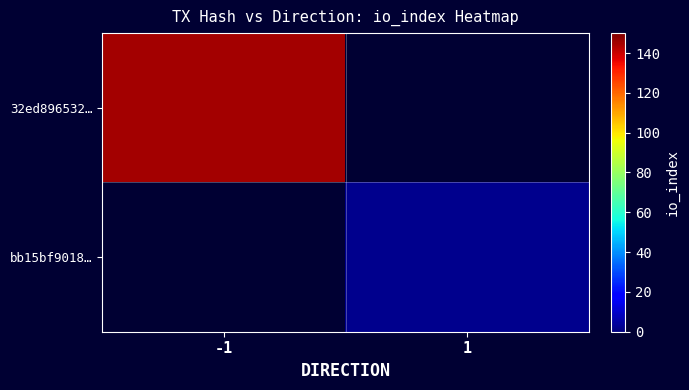

At -1, list the series in order from smallest to largest.

32ed896532…, bb15bf9018…